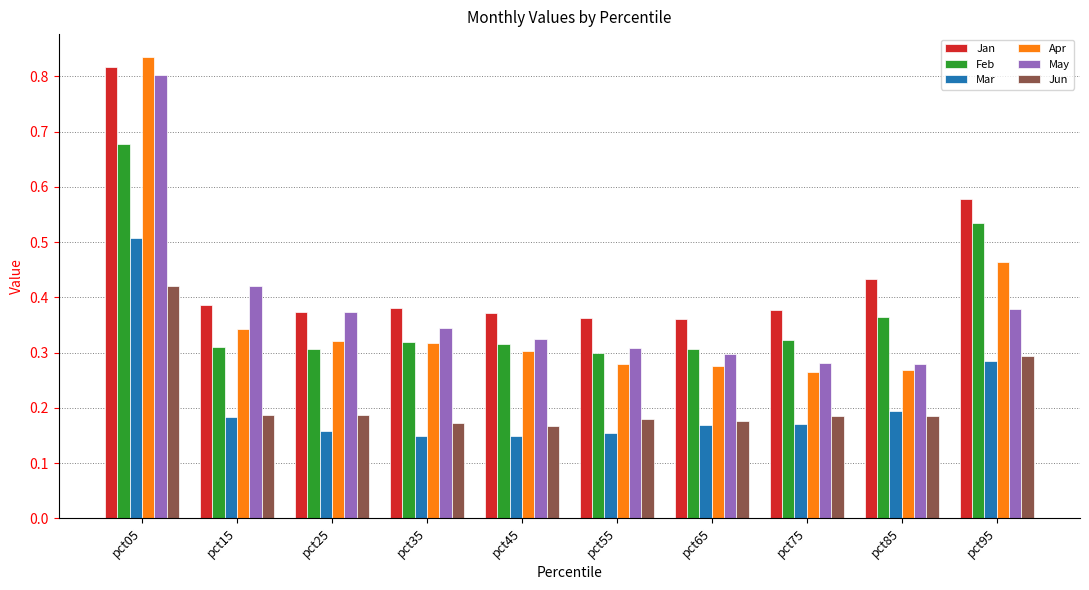

How many distinct data groups are displayed?

6